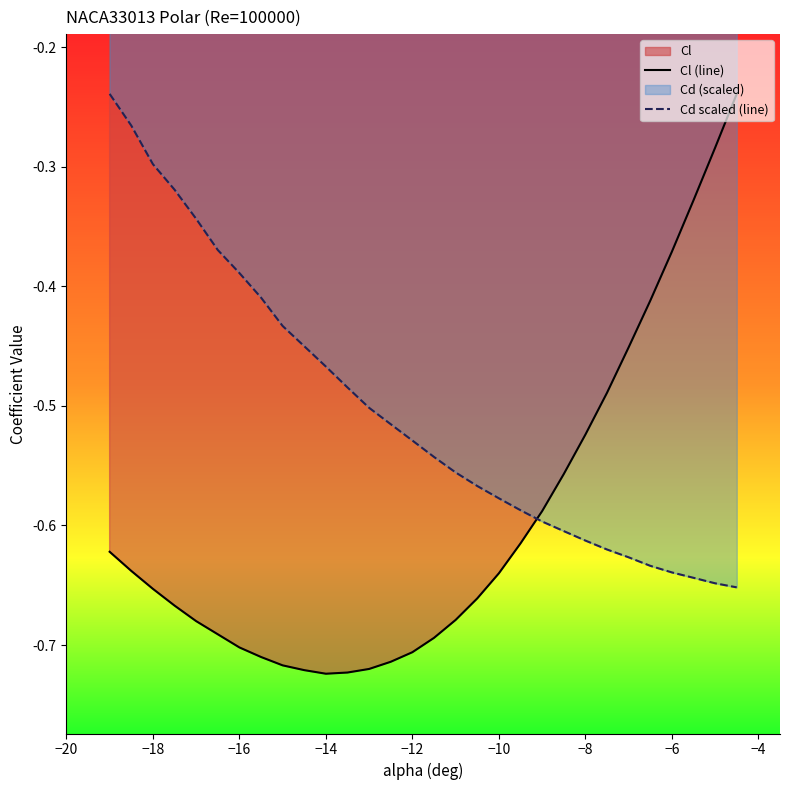

Which series has the largest range (max minus min)?

Cl (line)